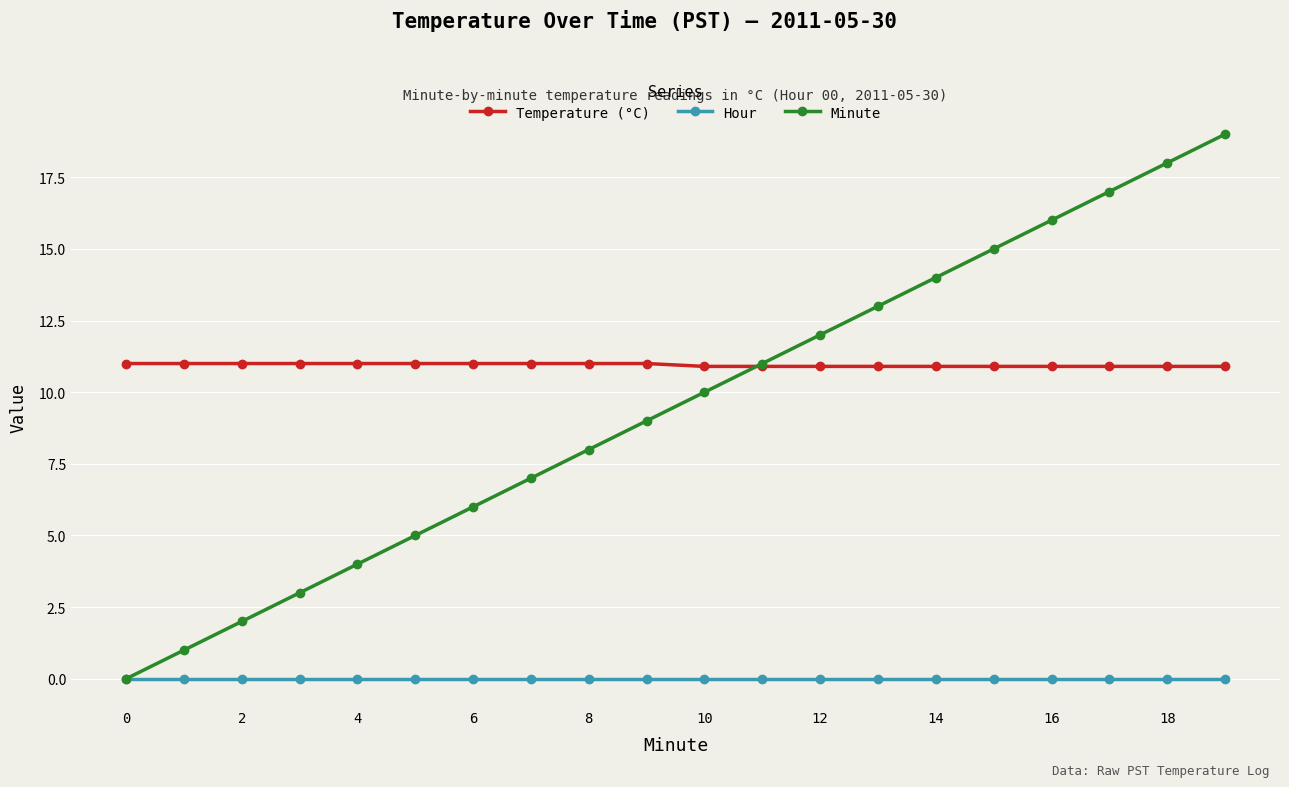

What is the value of the Temperature (°C) point at the 19th from the left?

10.9